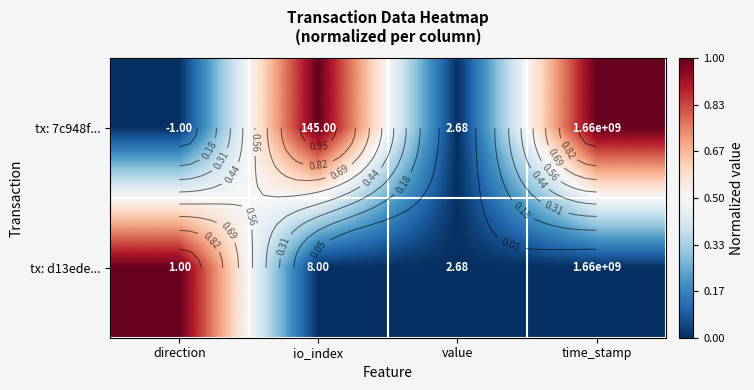

What is the difference between the tx: d13ede... values at direction and value?

1